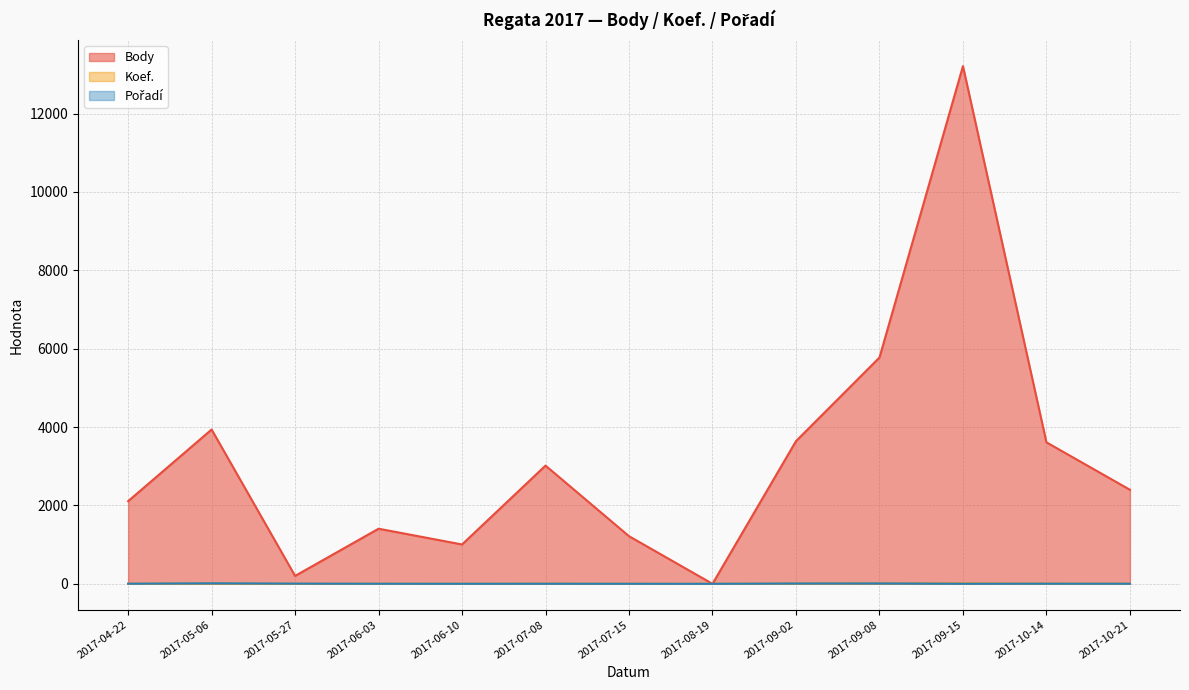

In Koef., how many points are higher than both neighbors (excluding endpoints)?

2